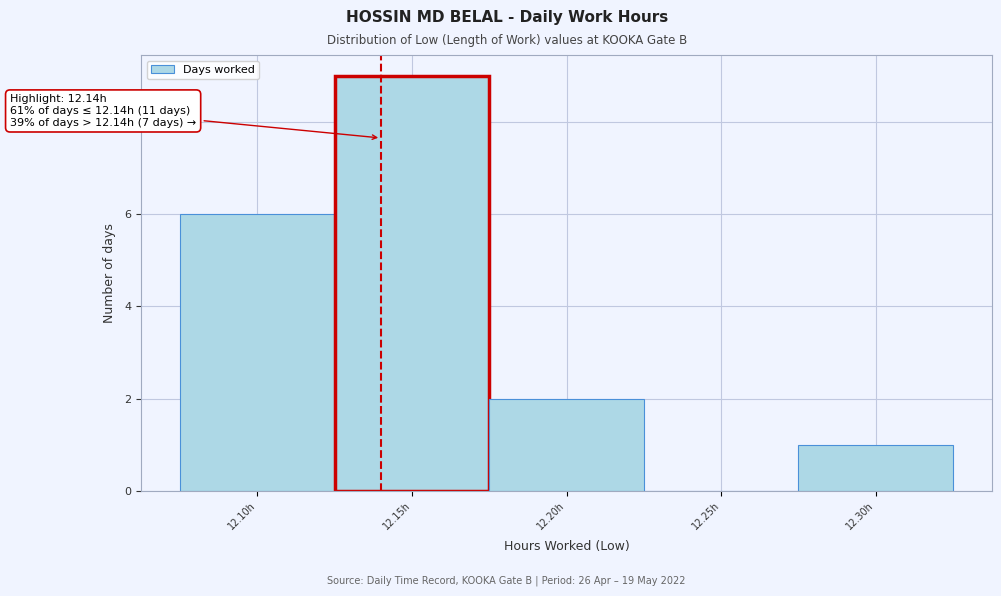

Which range on the x-axis has the tallest bar?

12.125 to 12.175